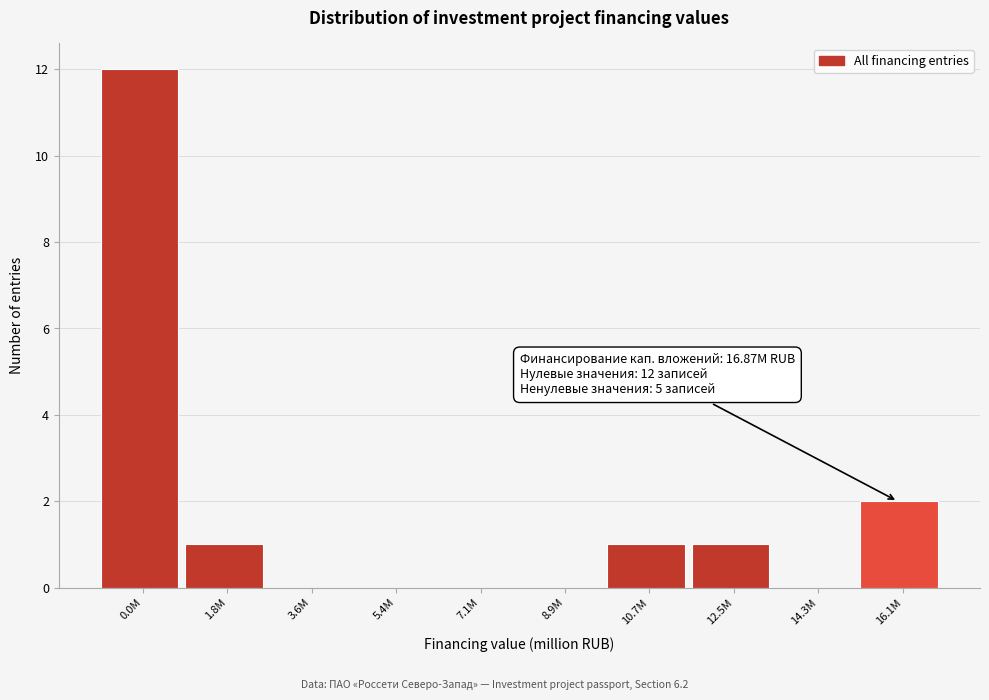

Reading left to right, extract all data points from this chart.

0.0M=12	1.8M=1	3.6M=0	5.4M=0	7.1M=0	8.9M=0	10.7M=1	12.5M=1	14.3M=0	16.1M=2